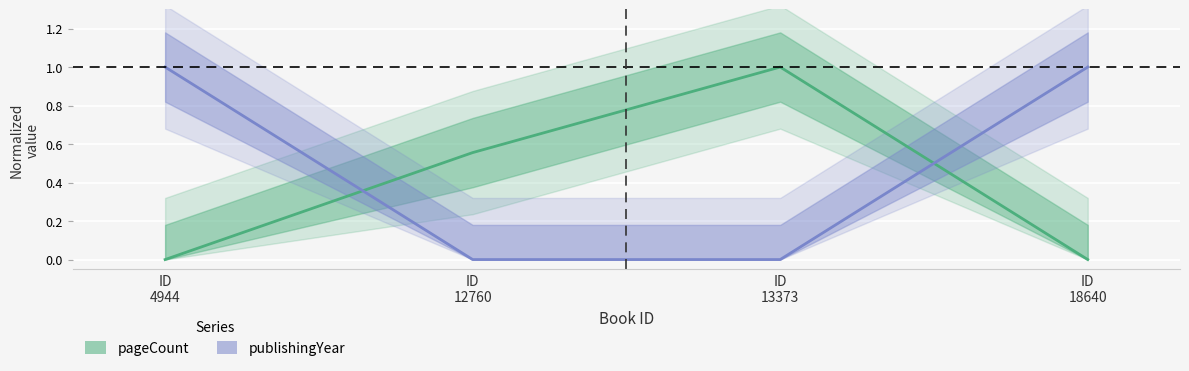

At which category is the sum across all series the highest?

ID
4944